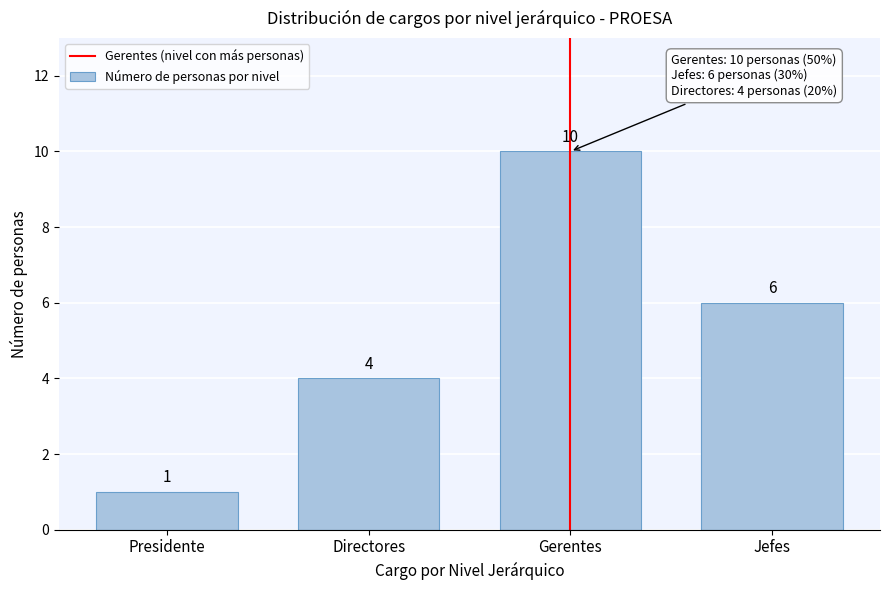

Reading right to left, what are all the values shown in this chart?

Jefes=6	Gerentes=10	Directores=4	Presidente=1